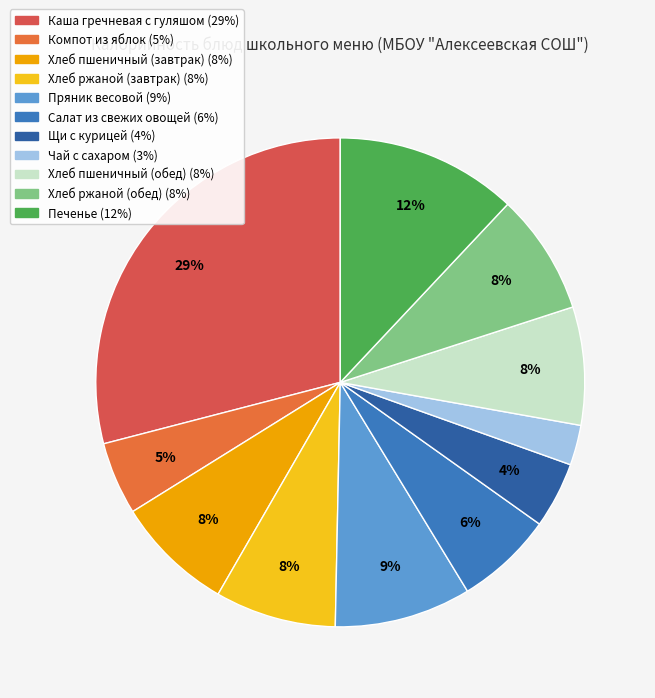

Which category has the smallest portion of the pie?

Чай с сахаром